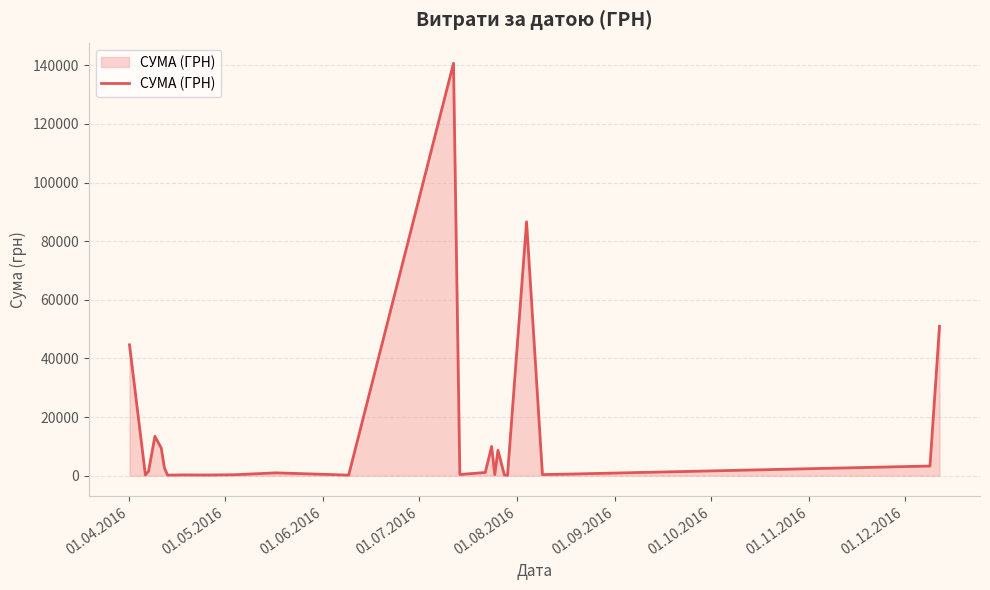

What is the value of the 4th point from the left?

13421.3